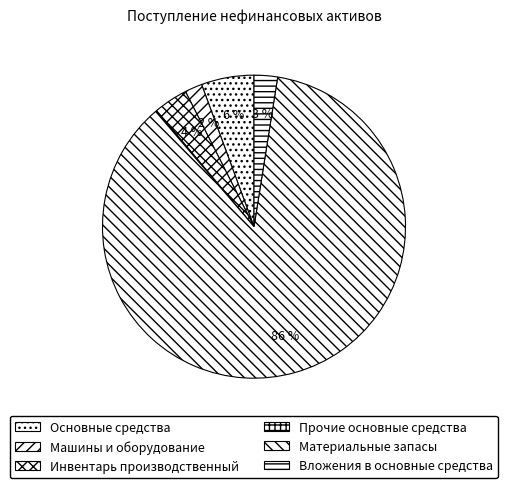

True or false: Машины и оборудование accounts for 2% of the total.

True